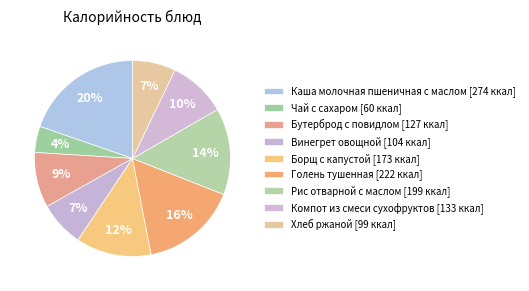

How many slices are in this pie chart?

9